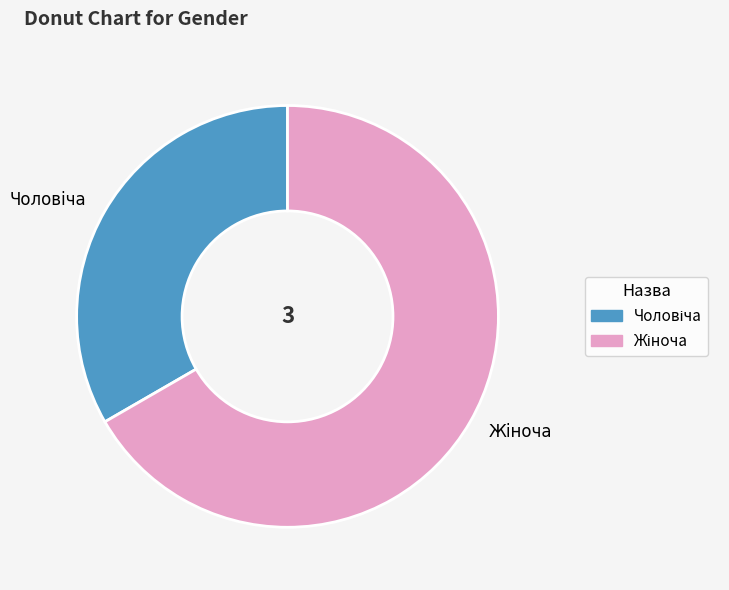

Does any single category account for the majority?

Yes